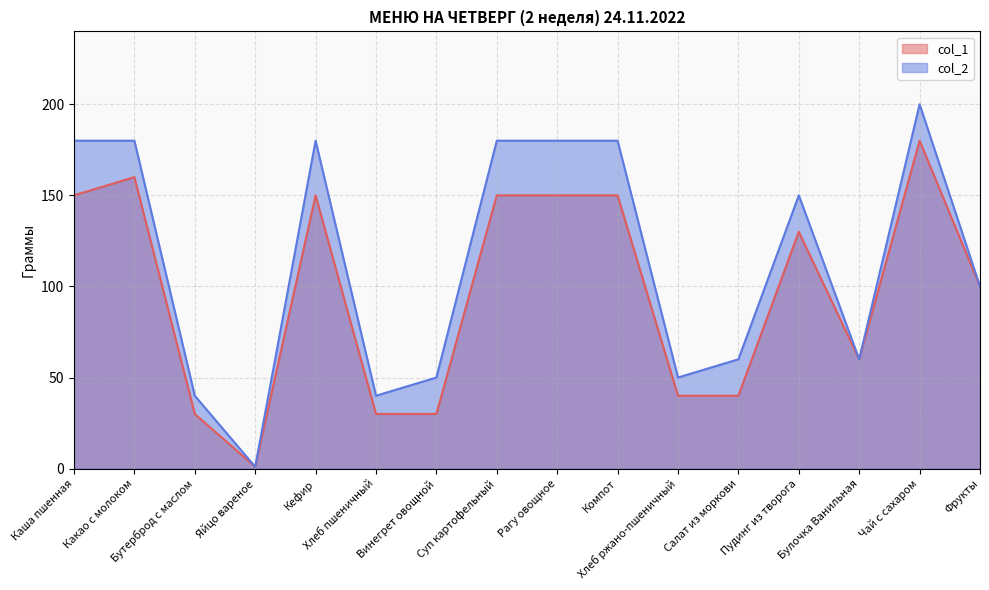

In col_1, how many points are higher than both neighbors (excluding endpoints)?

4